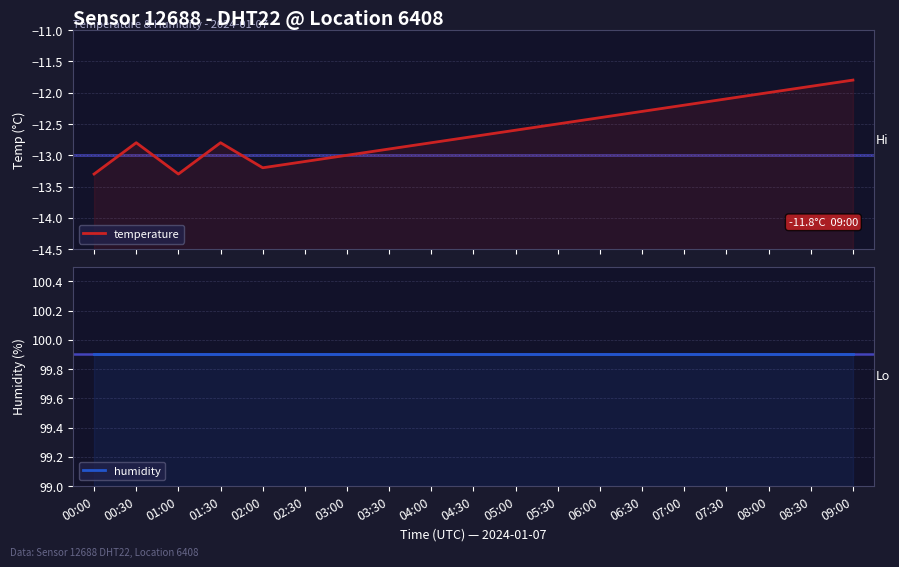

True or false: humidity has a value of 146.6 at 08:00.

False